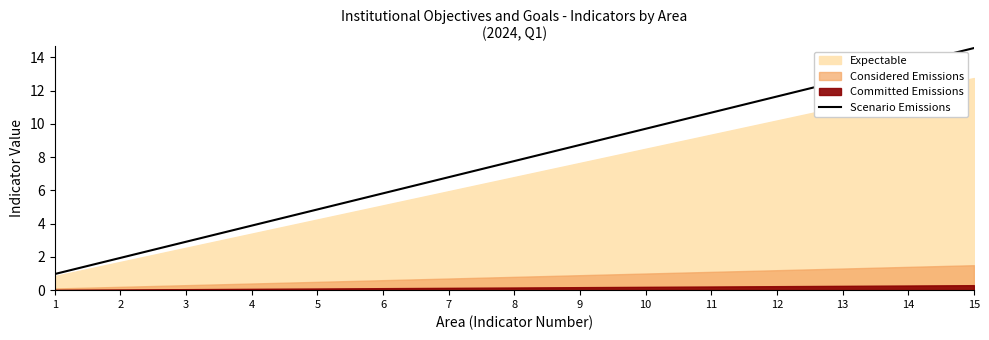

True or false: there are more than 0 points higher than both neighbors.

False